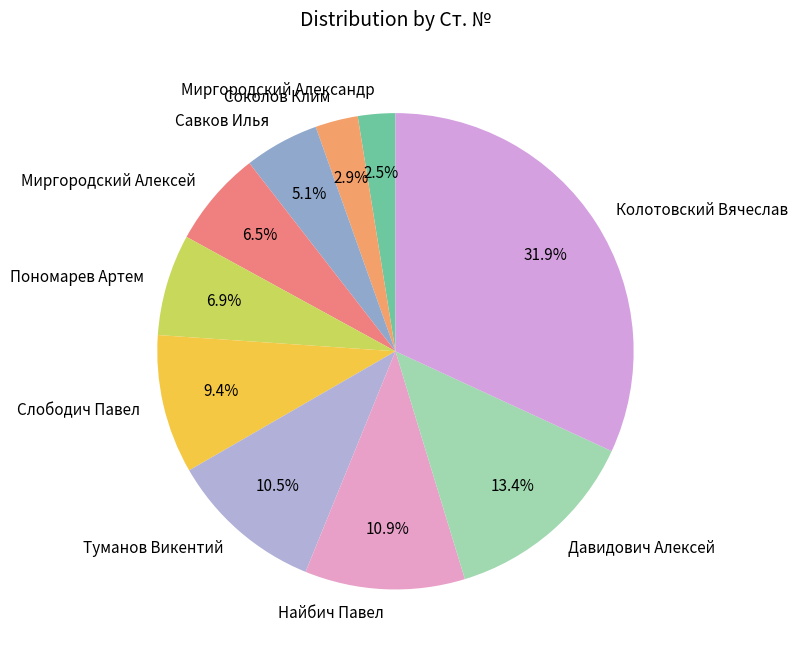

The Давидович Алексей slice represents 13% of the pie. True or false?

True